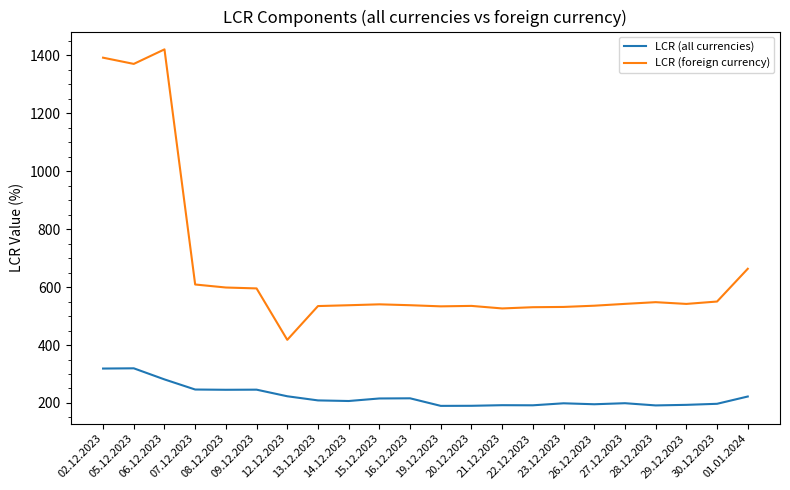

At 21.12.2023, list the series in order from largest to smallest.

LCR (foreign currency), LCR (all currencies)